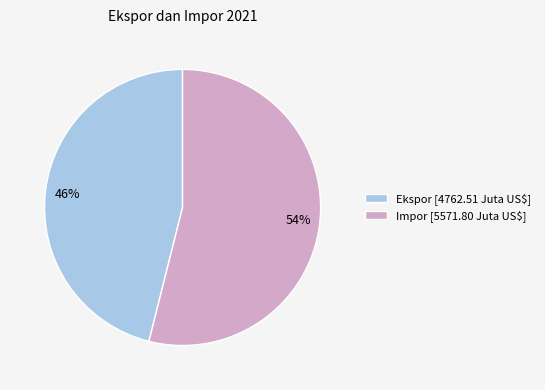

Count the number of slices in the pie.

2